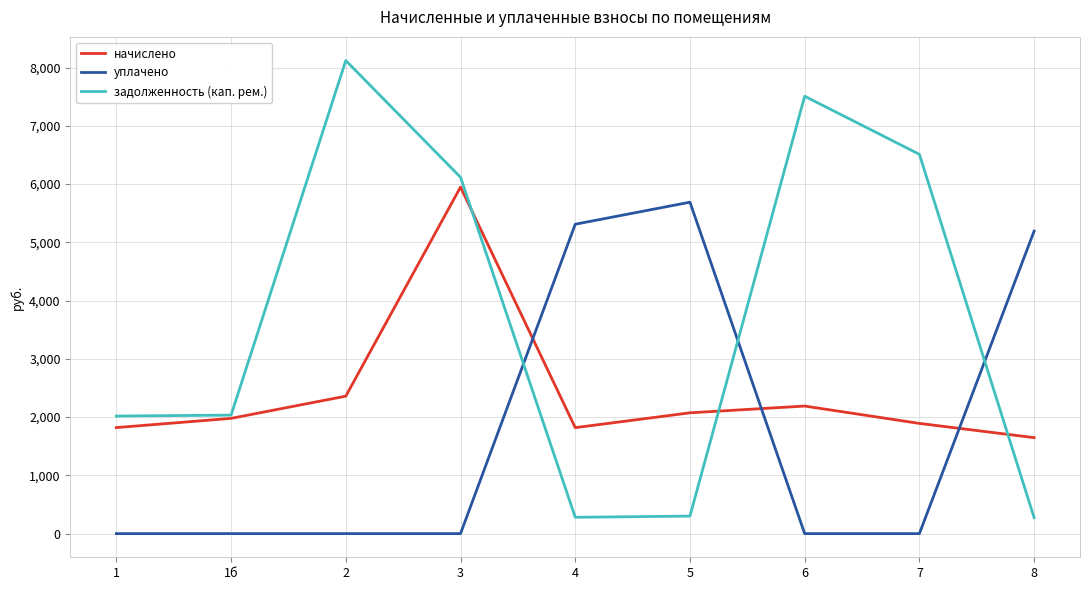

What is the maximum value shown in the chart?

8121.6